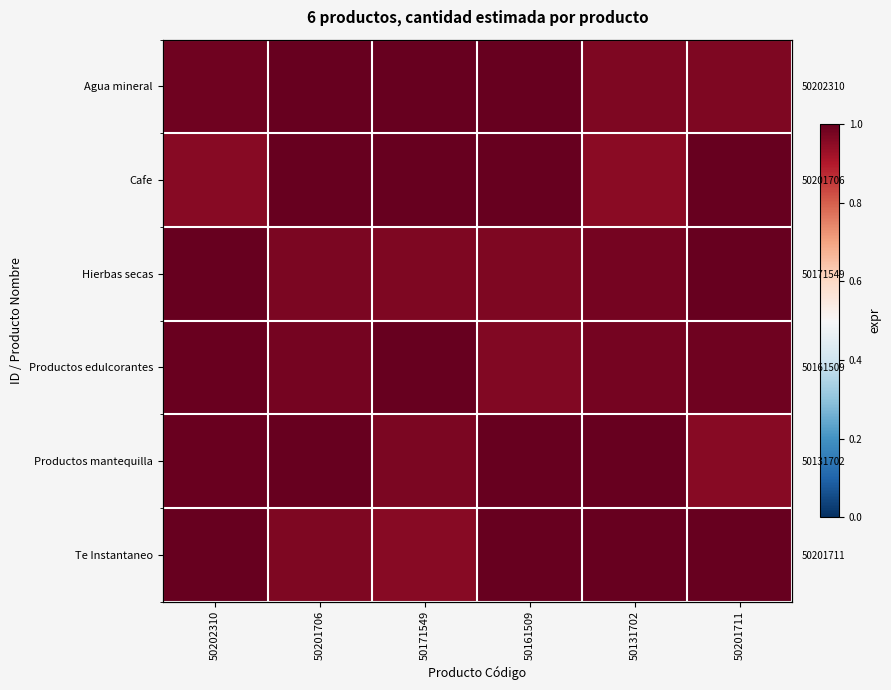

How many series are shown in this chart?

6